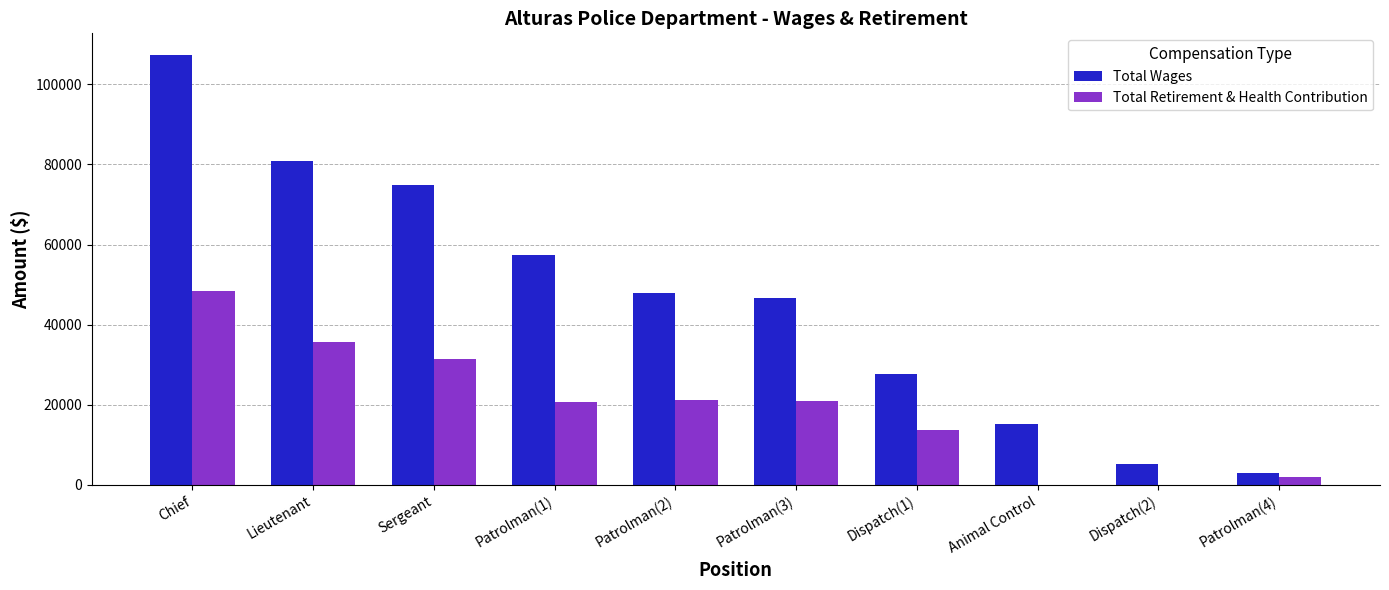

How many groups of bars are there?

10